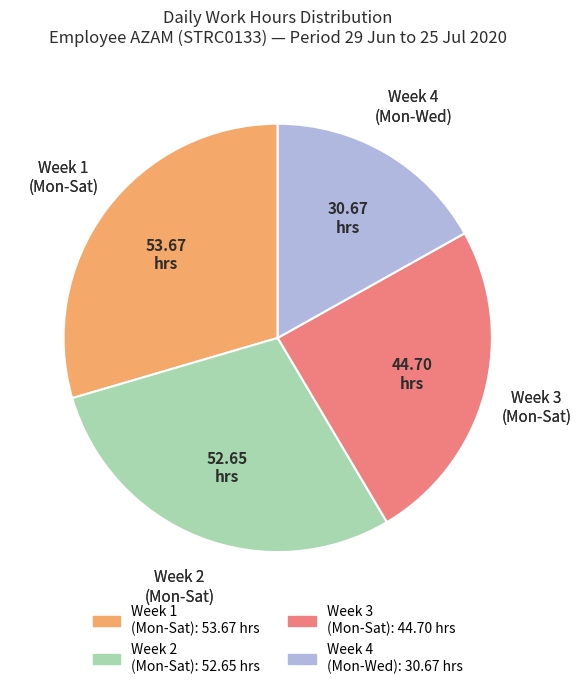

Is there a majority slice in this chart?

No